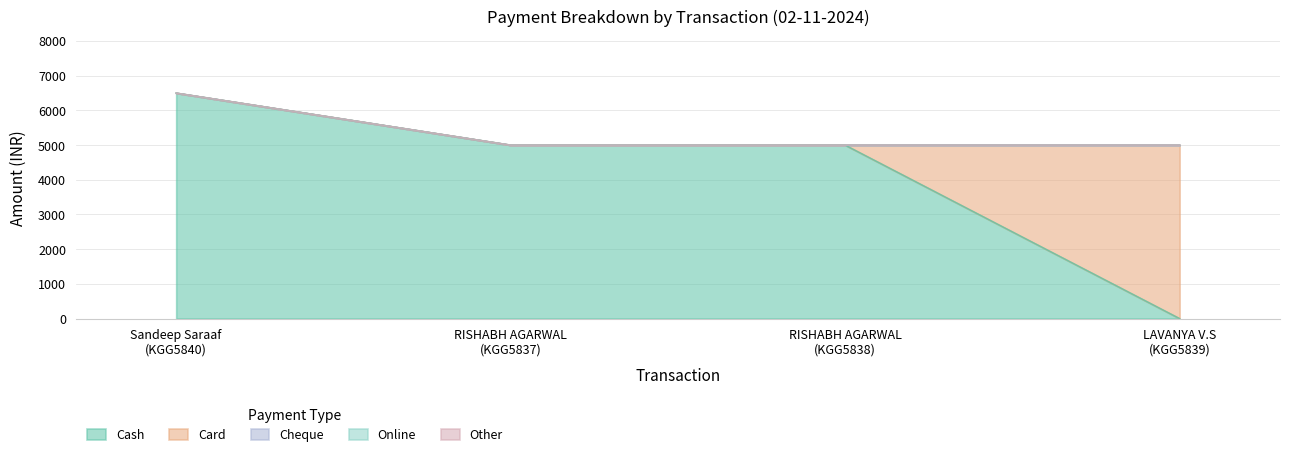

What is the label of the 3rd point from the left?

RISHABH AGARWAL
(KGG5838)